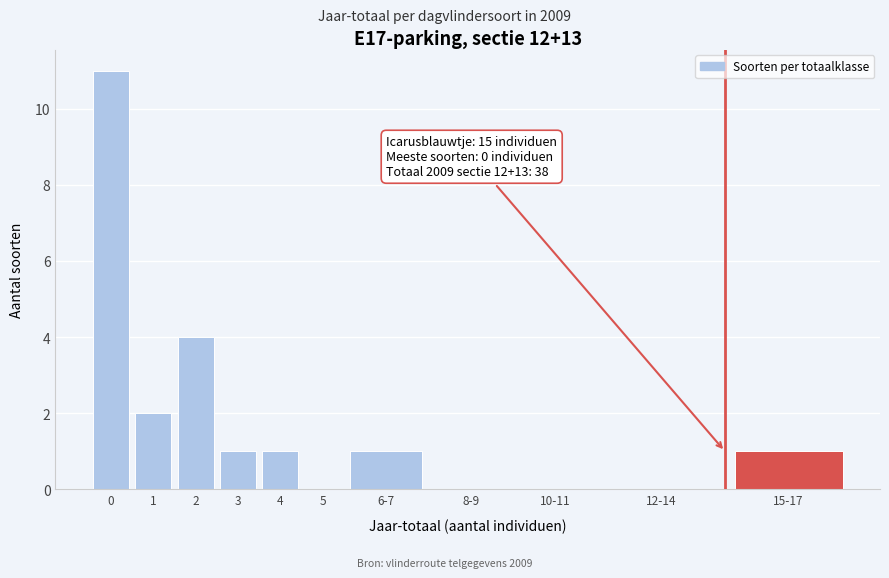

Reading left to right, extract all data points from this chart.

0=11	1=2	2=4	3=1	4=1	5=0	6-7=1	8-9=0	10-11=0	12-14=0	15-17=1